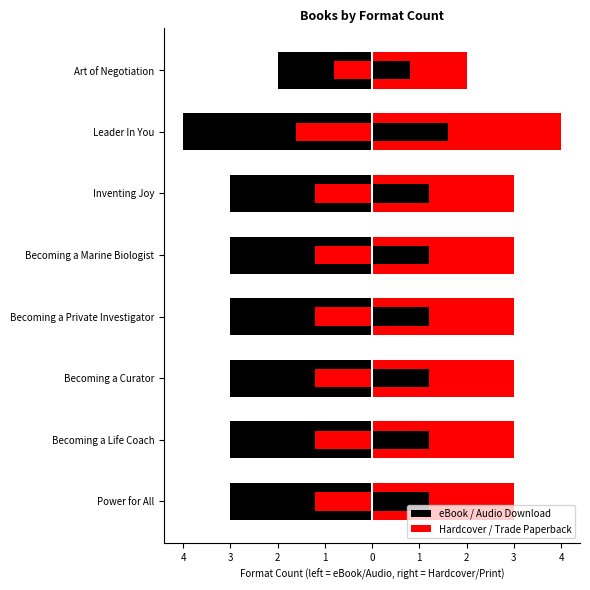

The eBook / Audio Download series shows -3 at Inventing Joy. True or false?

True